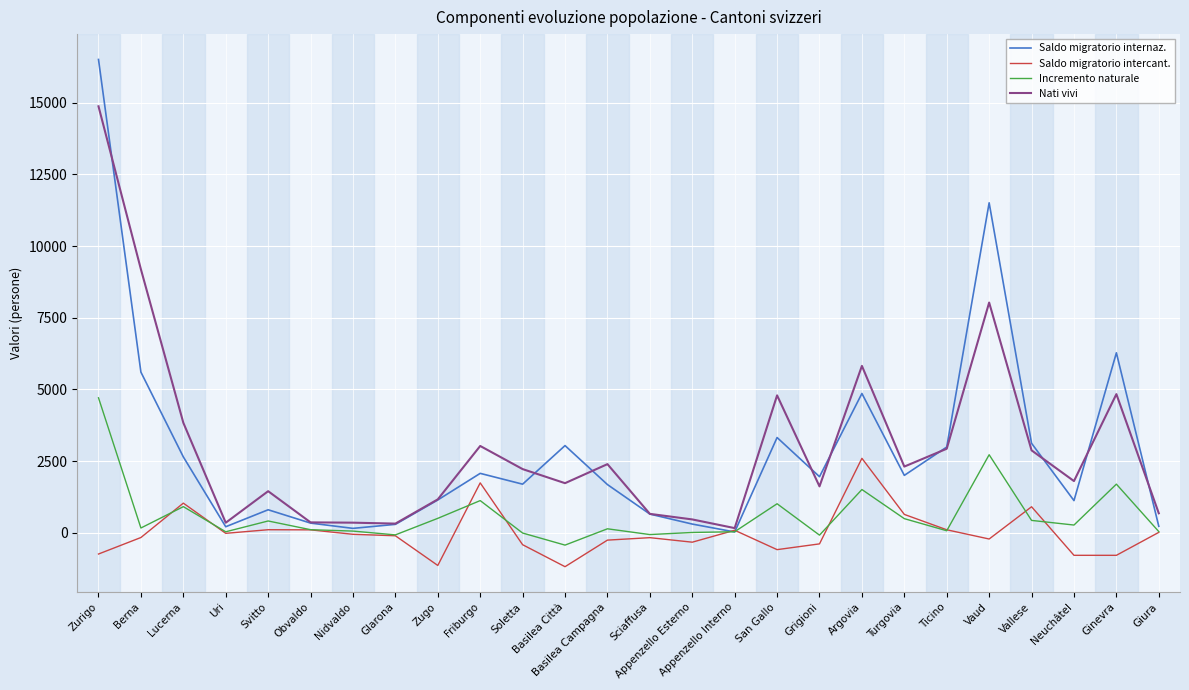

Is the value of Saldo migratorio internaz. at Nidvaldo greater than the value of Nati vivi at Glarona?

No